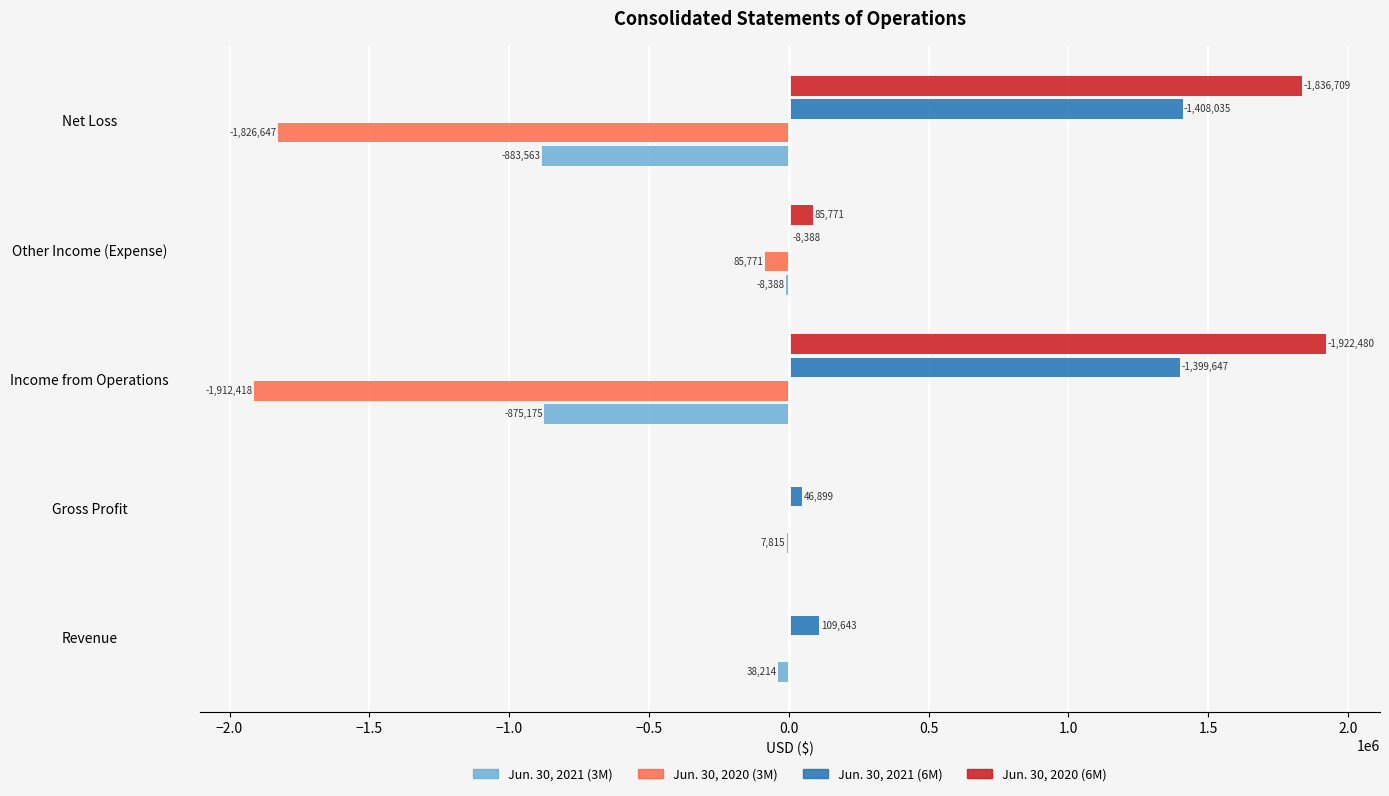

What is the sum of all Jun. 30, 2020 (3M) values?

-3824836